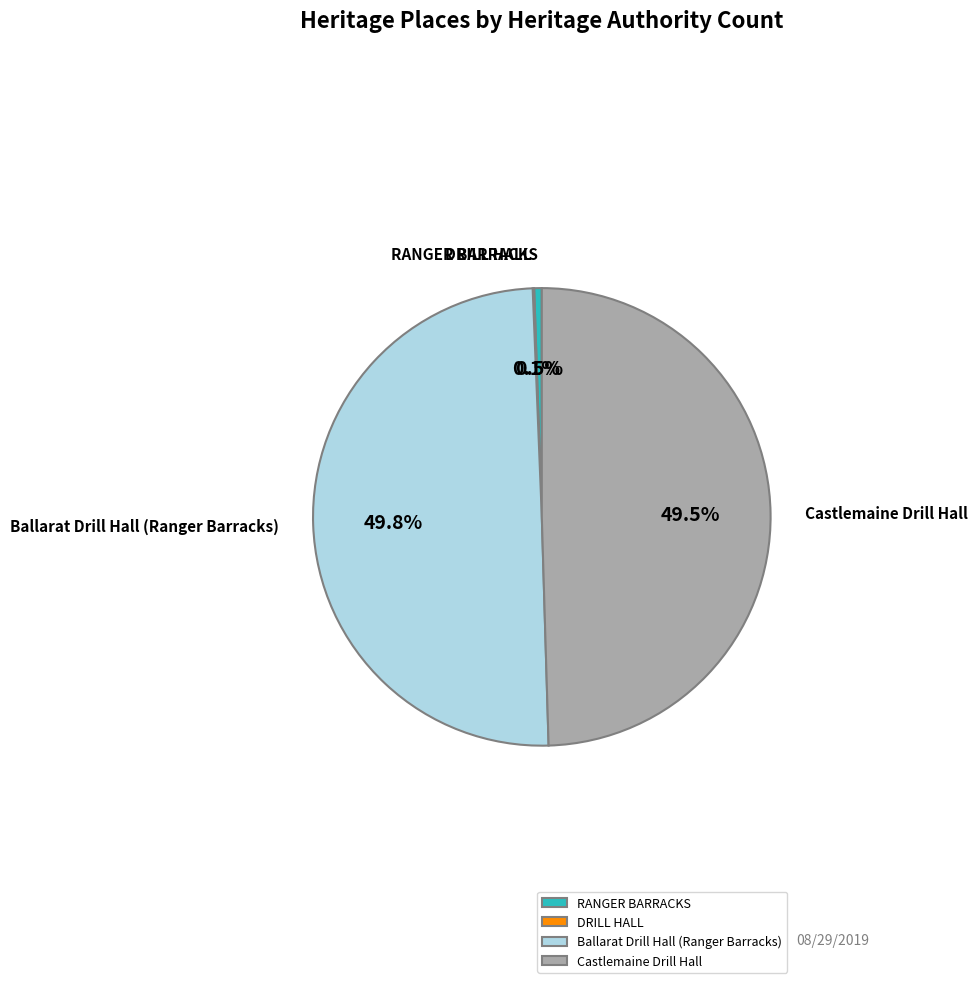

What percentage is NOT represented by Ballarat Drill Hall (Ranger Barracks)?

50.2%